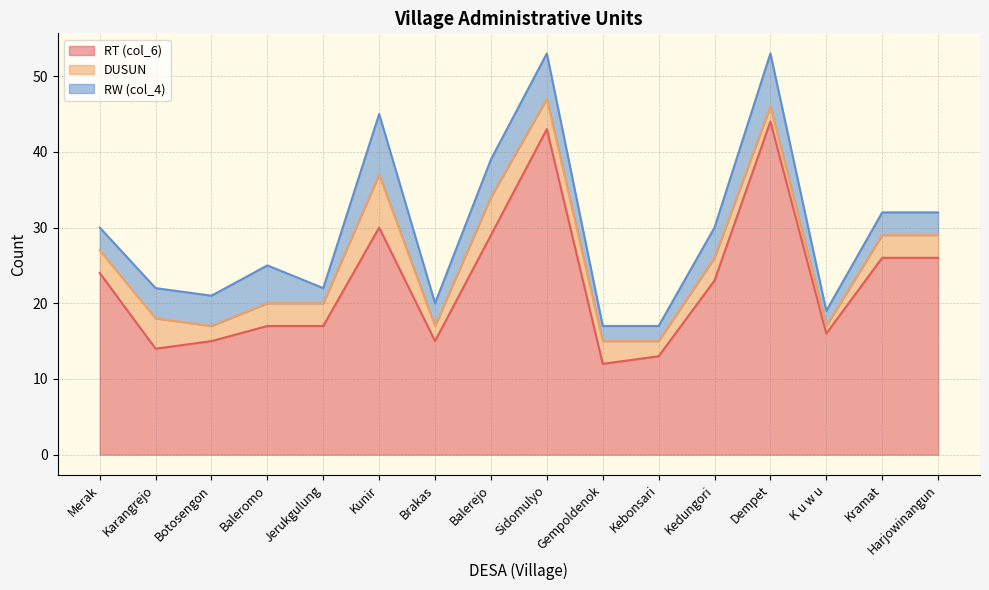

Between which two adjacent categories do DUSUN and RW (col_4) first intersect?

Baleromo and Jerukgulung